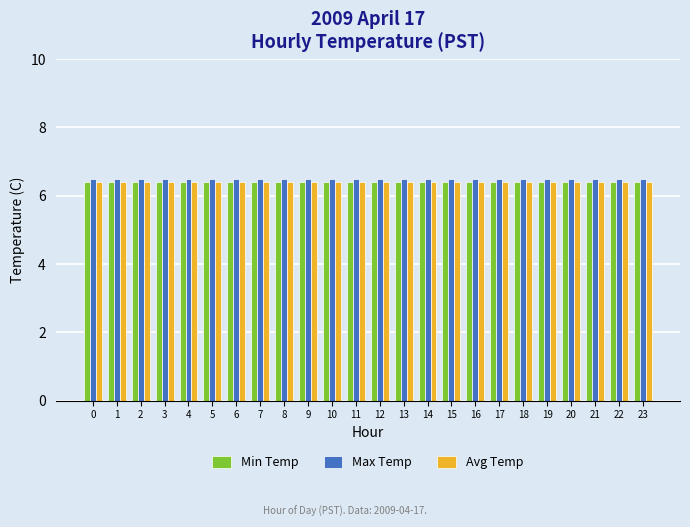

Reading left to right, extract all data points from this chart.

Min Temp: 6.4	6.4	6.4	6.4	6.4	6.4	6.4	6.4	6.4	6.4	6.4	6.4	6.4	6.4	6.4	6.4	6.4	6.4	6.4	6.4	6.4	6.4	6.4	6.4
Max Temp: 6.5	6.5	6.5	6.5	6.5	6.5	6.5	6.5	6.5	6.5	6.5	6.5	6.5	6.5	6.5	6.5	6.5	6.5	6.5	6.5	6.5	6.5	6.5	6.5
Avg Temp: 6.4	6.4	6.4	6.4	6.4	6.4	6.4	6.4	6.4	6.4	6.4	6.4	6.4	6.4	6.4	6.4	6.4	6.4	6.4	6.4	6.4	6.4	6.4	6.4